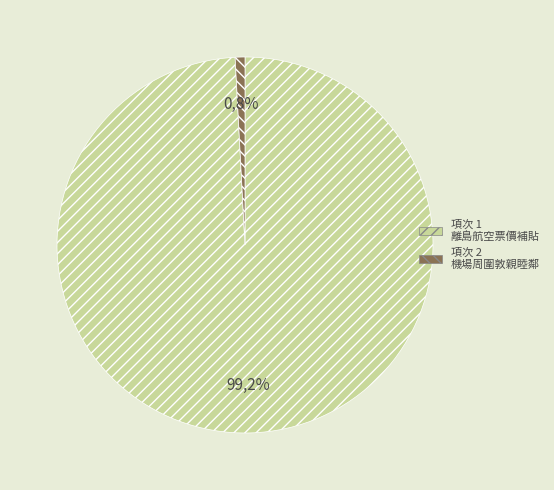

Is 1 the majority of the pie?

Yes